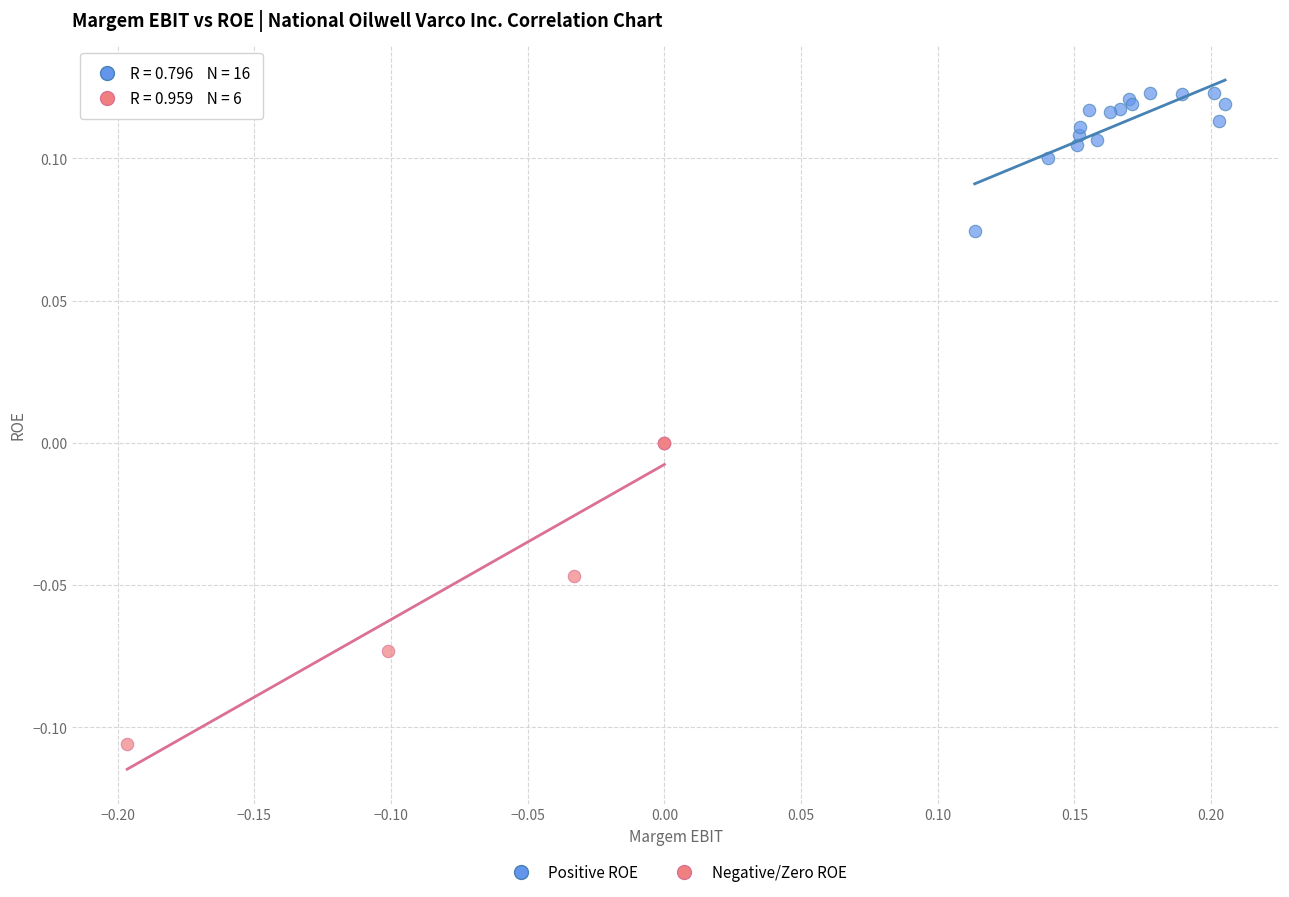

Which series reaches the minimum Y coordinate?

Negative/Zero ROE